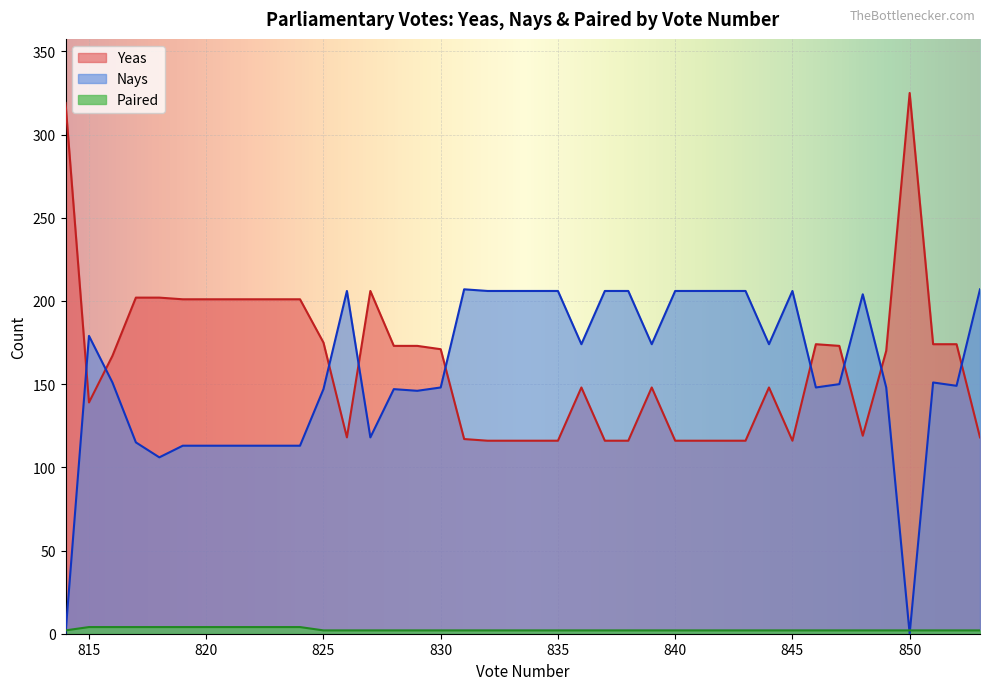

How many positive values does the Nays series have?

38